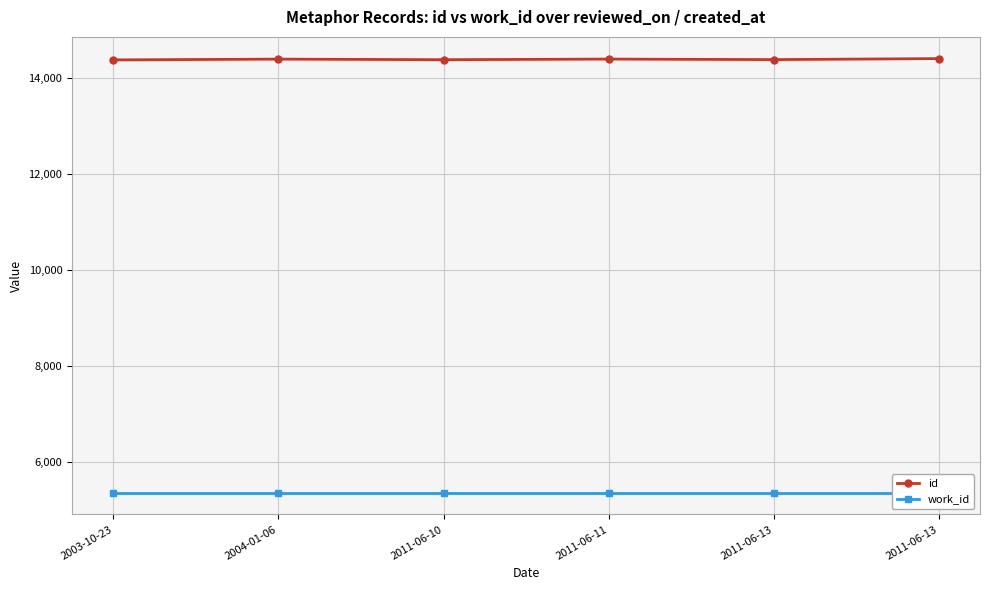

How many lines are shown in the chart?

2